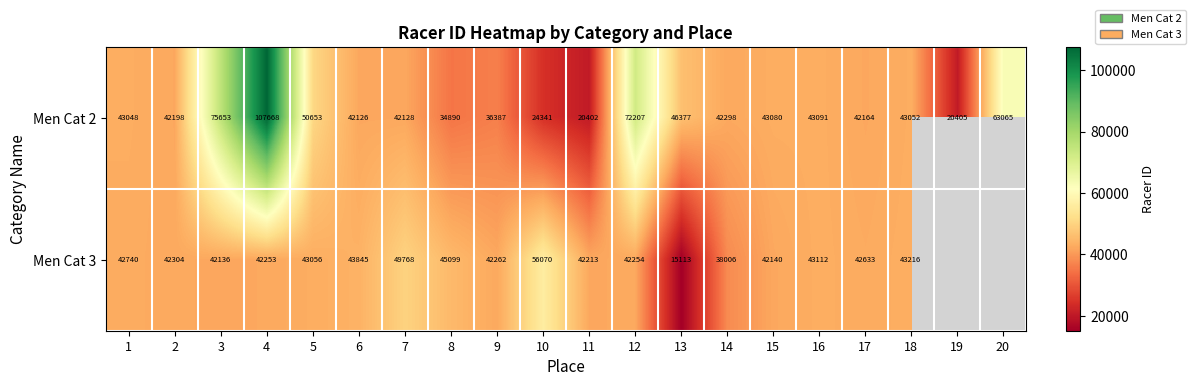

Between 13 and 17, which series saw the biggest shift?

Men Cat 3